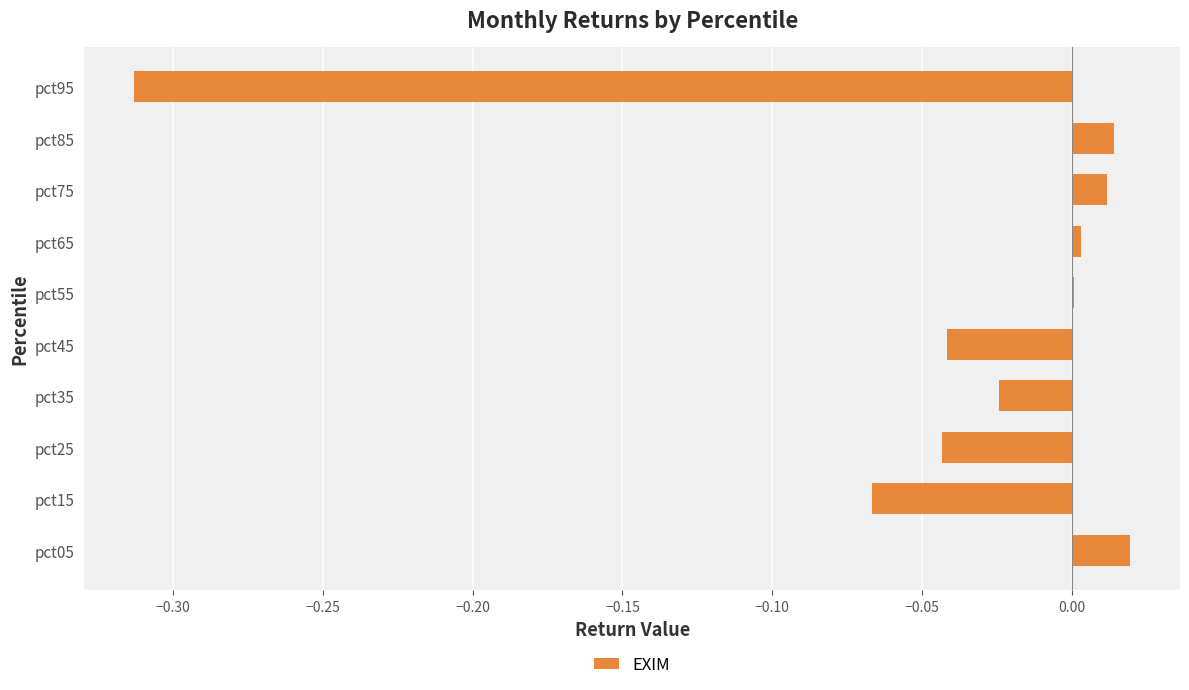

True or false: the data shows 0.0 at pct75.

True